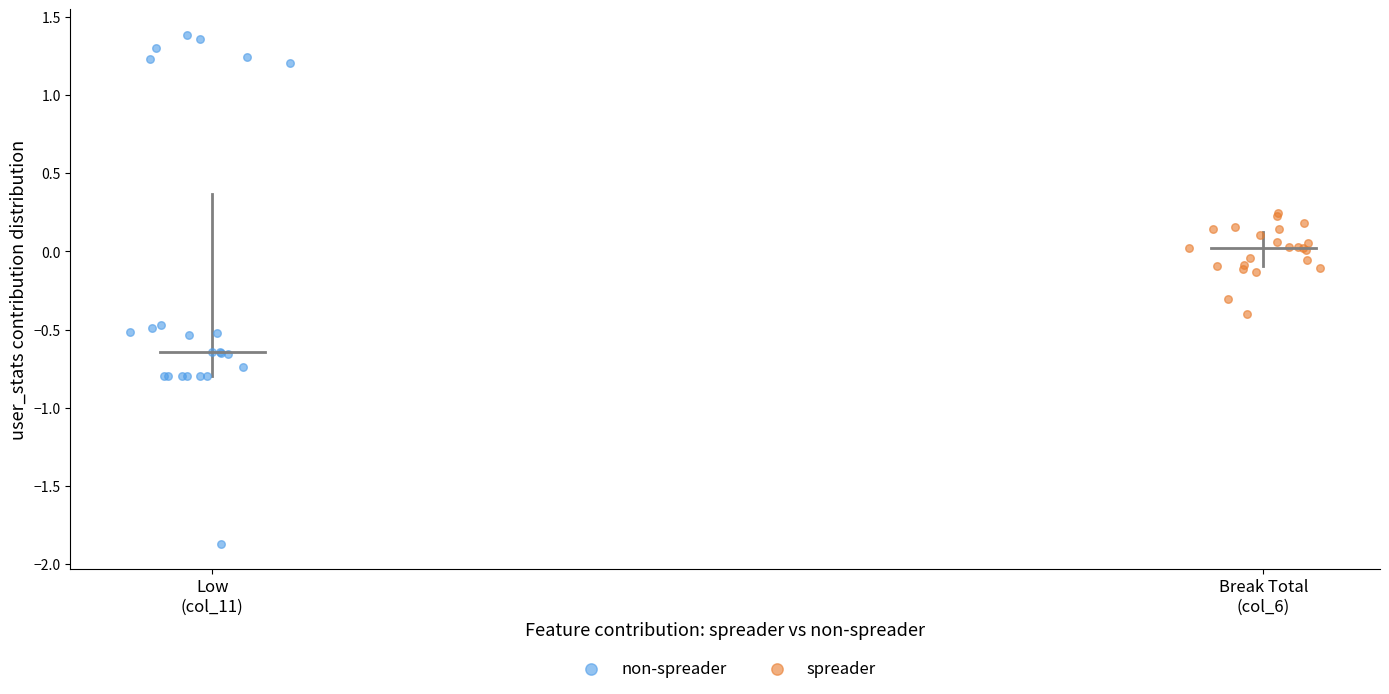

What are all the series names shown in the legend?

non-spreader, spreader